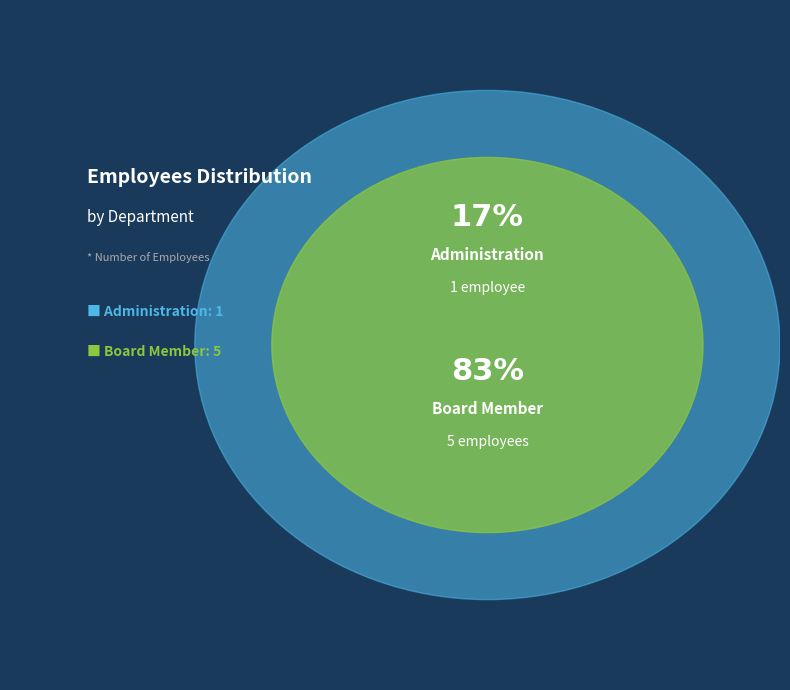

Does Administration account for over 50% of the chart?

No